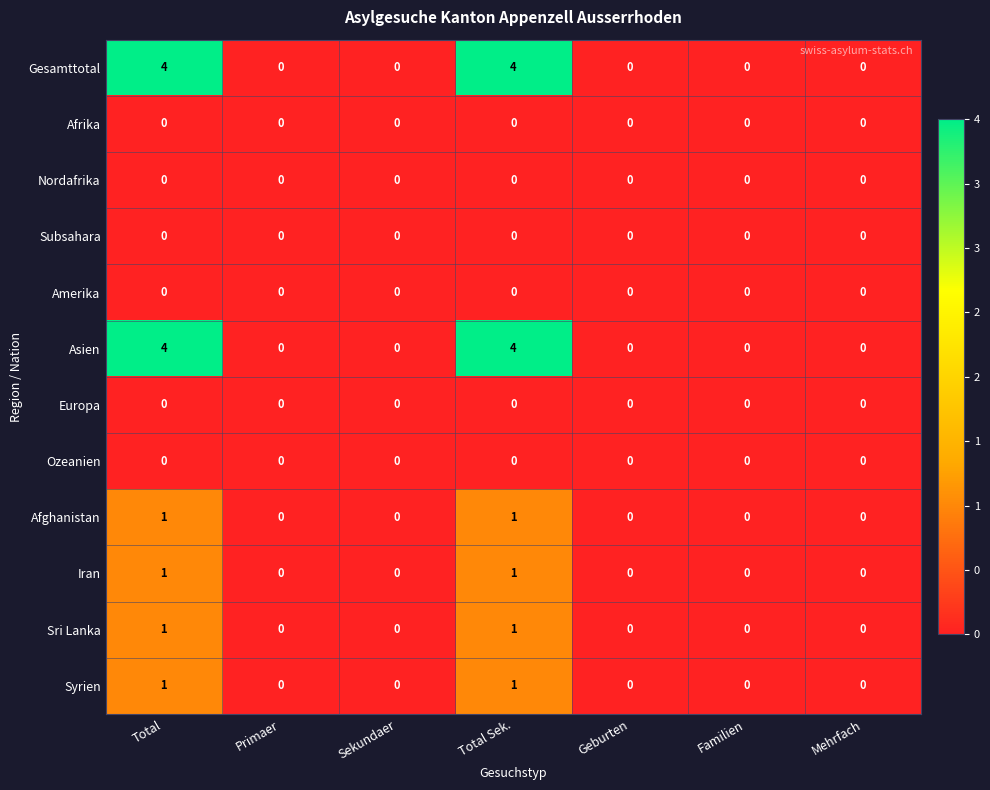

What is the difference between the maximum and minimum values in the Asien series?

4